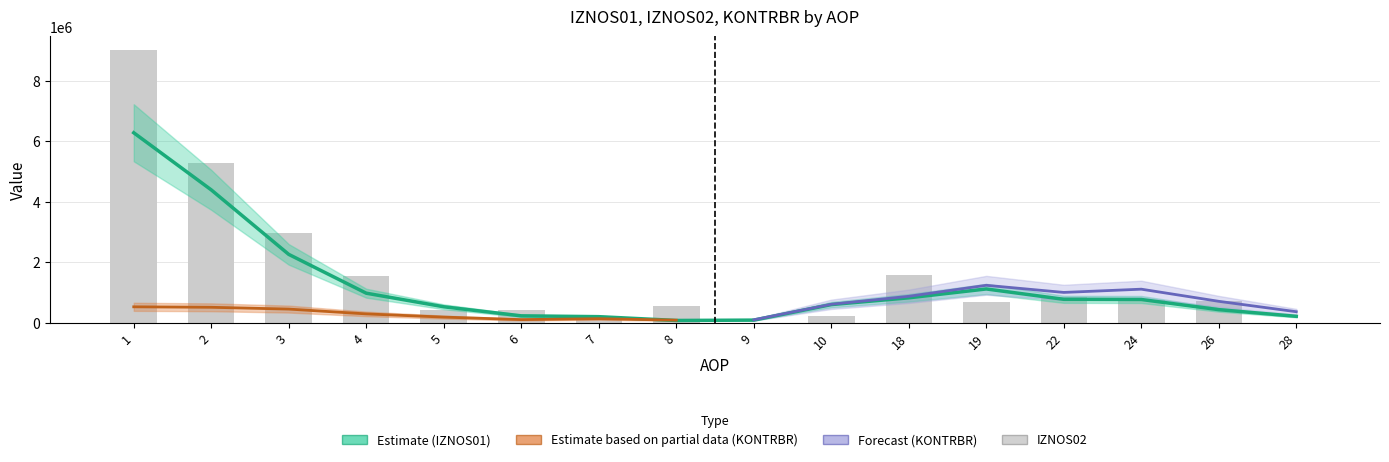

Which category has the lowest value in the IZNOS01 series?

9